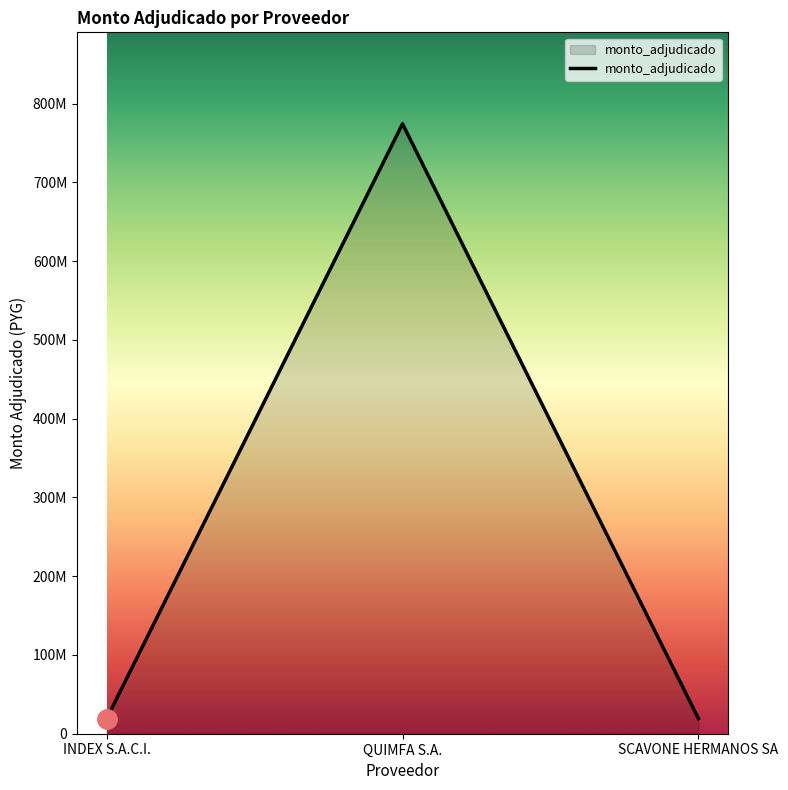

At which label is the value closest to 396663000?

SCAVONE HERMANOS SA